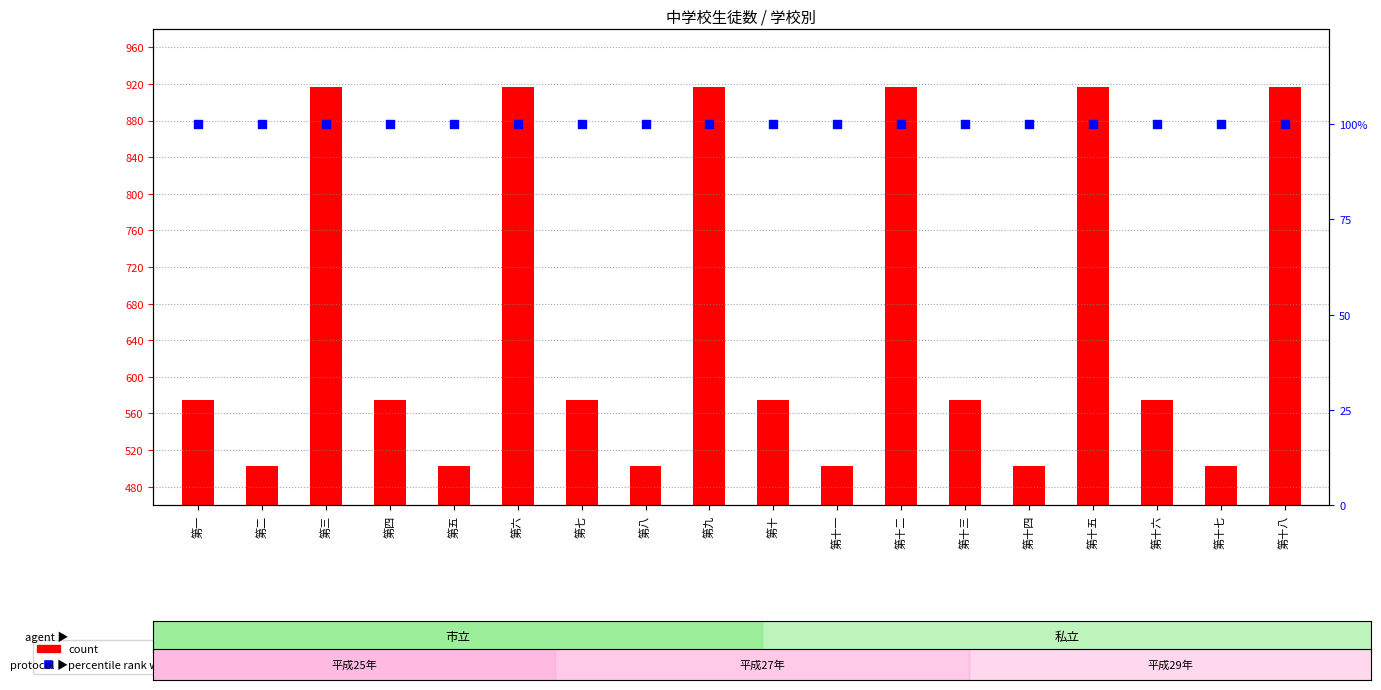

Which series has the largest Y range (max minus min)?

count